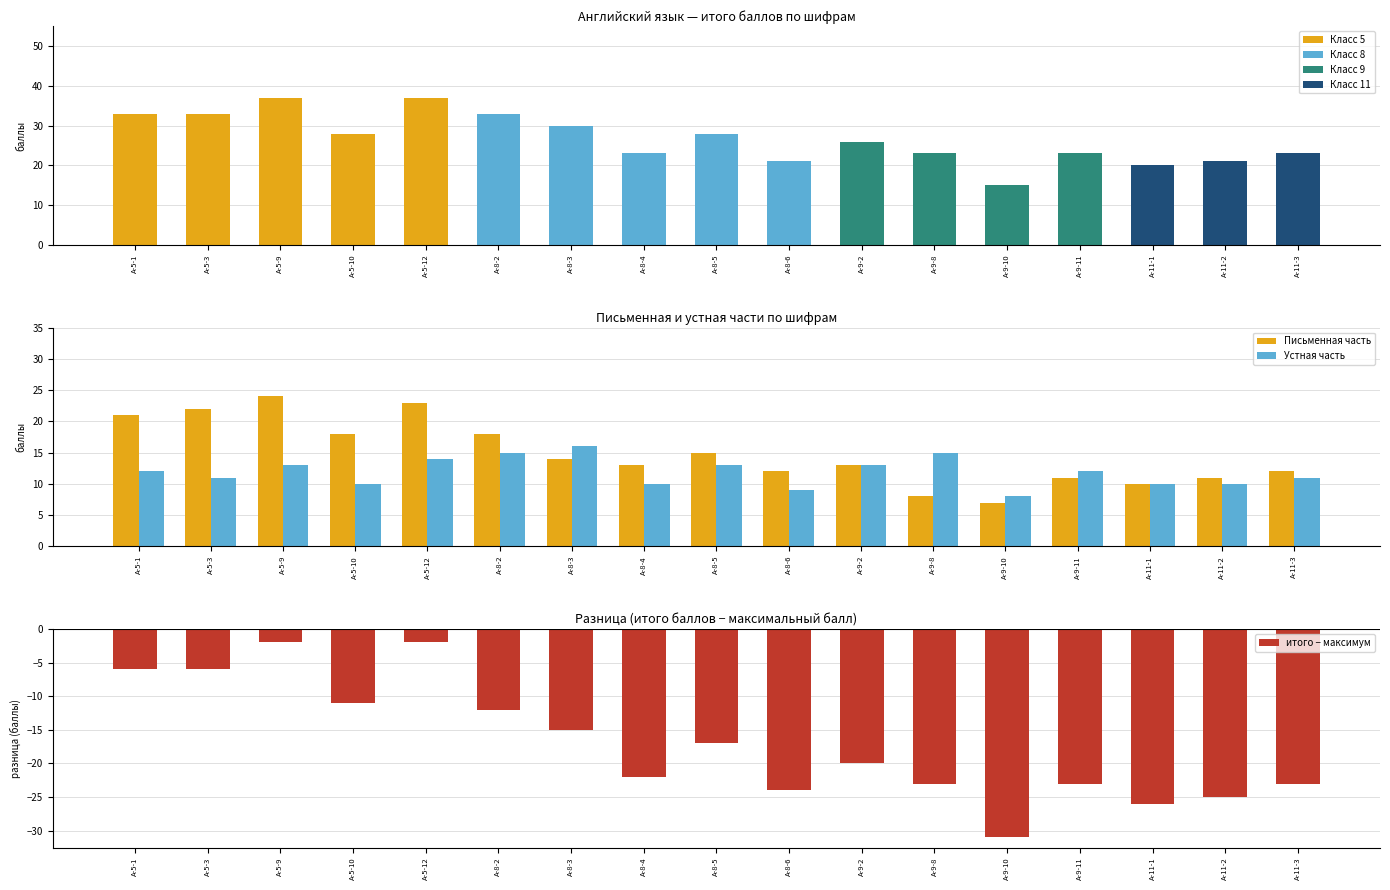

What is the total value across all series at А-5-1?

60